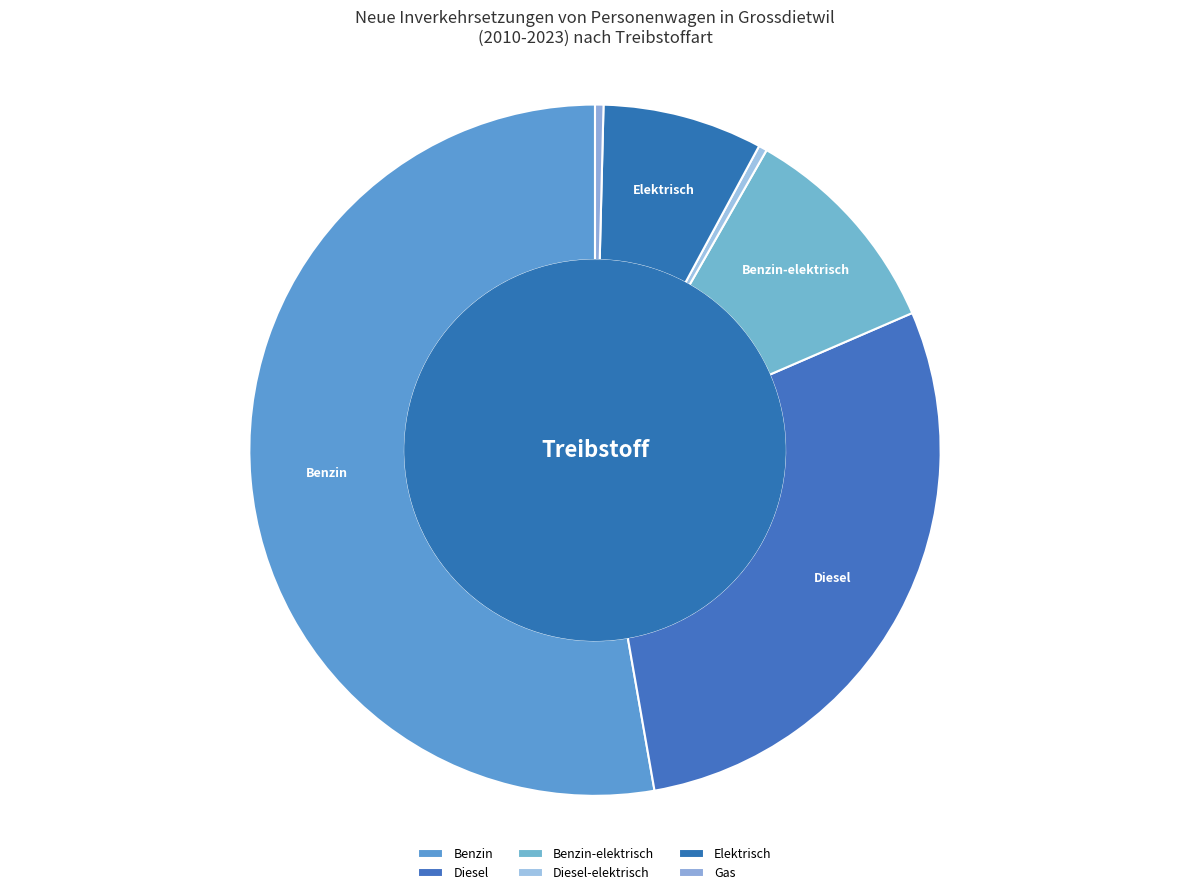

Count the number of slices in the pie.

6